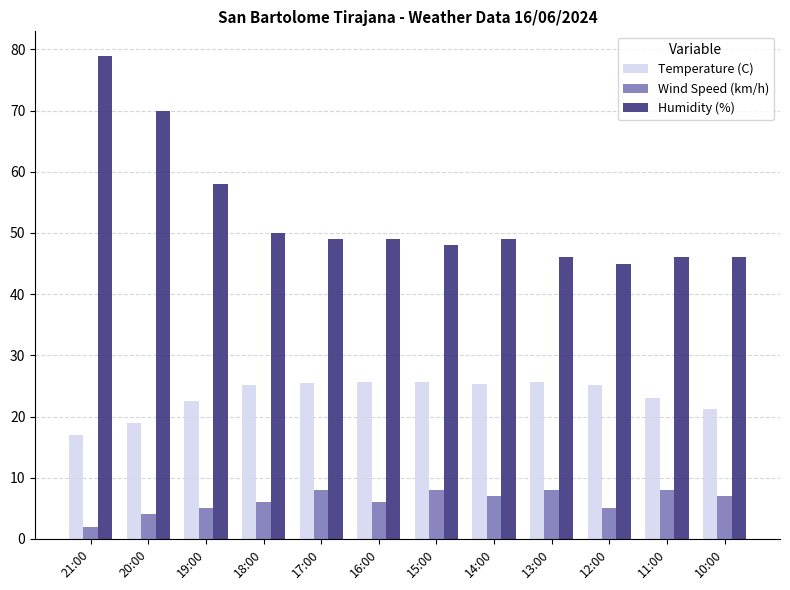

List the series in order of their peak value, lowest first.

Wind Speed (km/h), Temperature (C), Humidity (%)